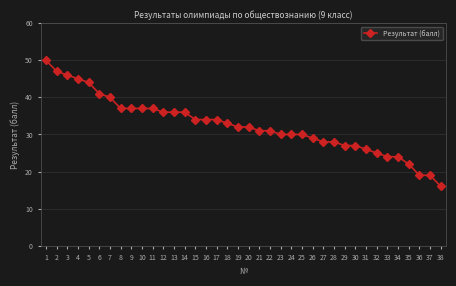

What is the sum of the values at 10 and 8?

74